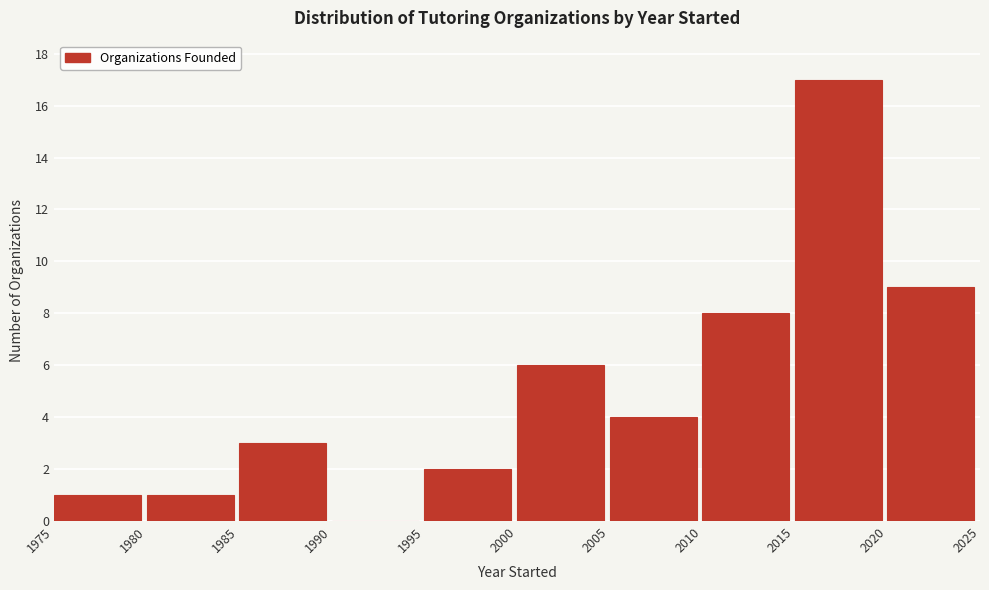

Reading left to right, list every bar in this chart as the range it spans on the x-axis followed by its height. The values are not printed on the chart, so give them approximately, as read against the axis.

1975 to 1980: 1
1980 to 1985: 1
1985 to 1990: 3
1990 to 1995: 0
1995 to 2000: 2
2000 to 2005: 6
2005 to 2010: 4
2010 to 2015: 8
2015 to 2020: 17
2020 to 2025: 9